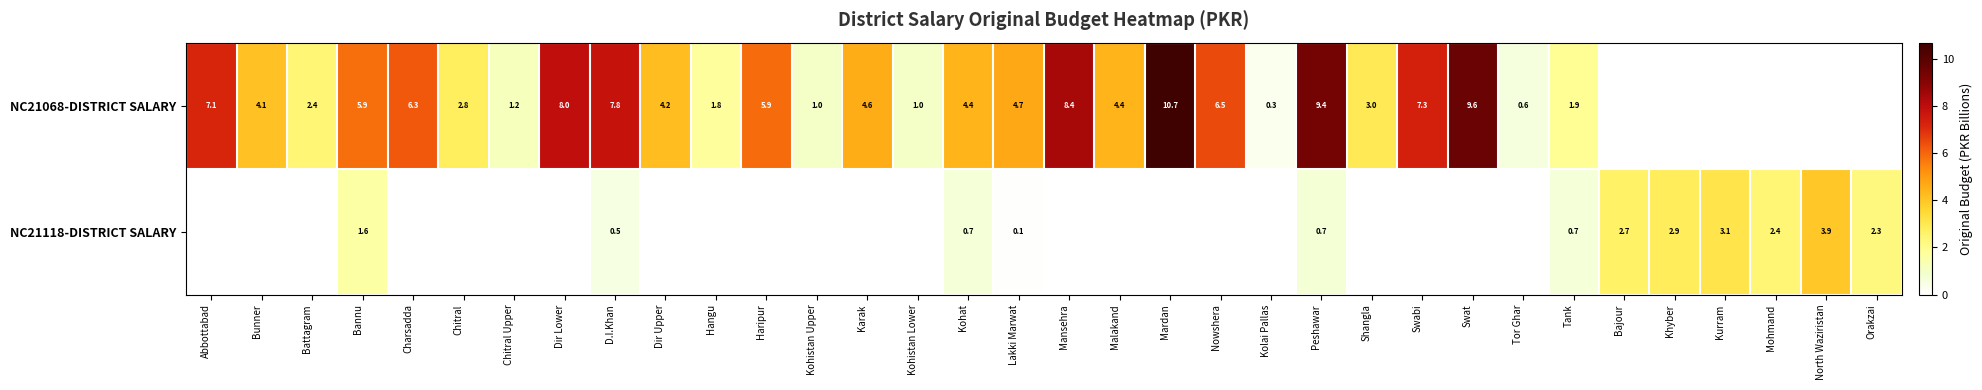

At which category does the chart reach its peak across all series?

Mardan